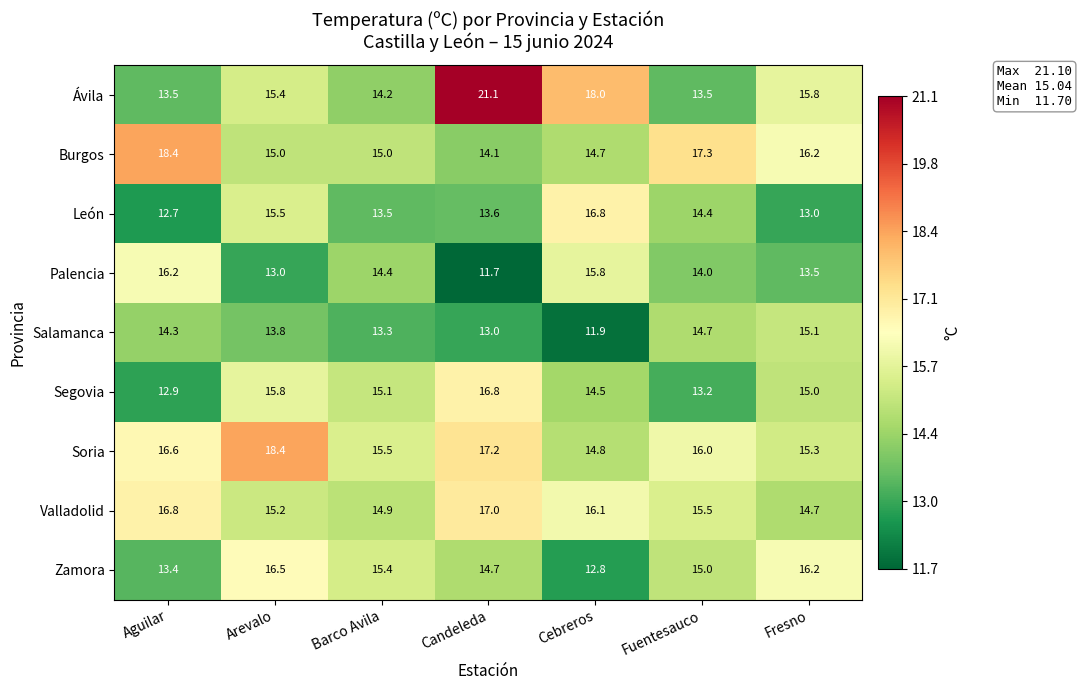

What is the sum of the Ávila values at Fresno and Arevalo?

31.2